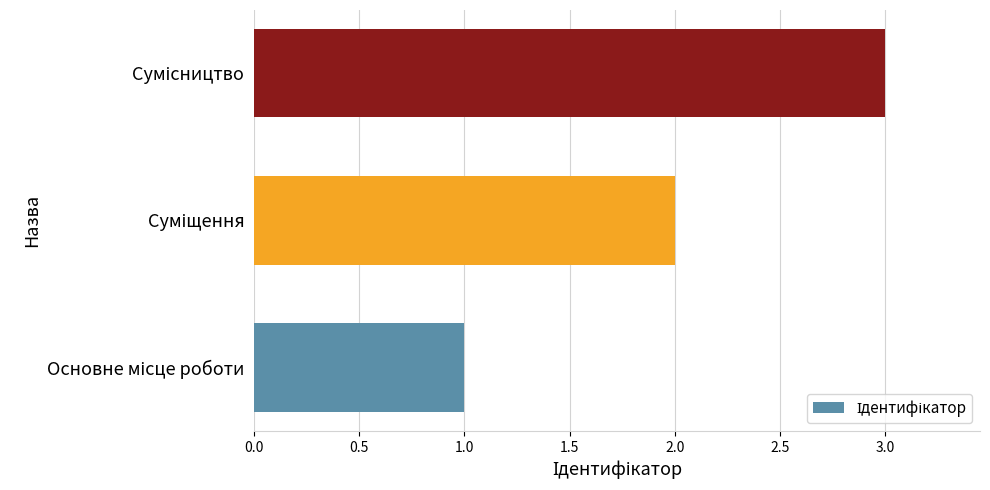

Does the chart contain any negative values?

No